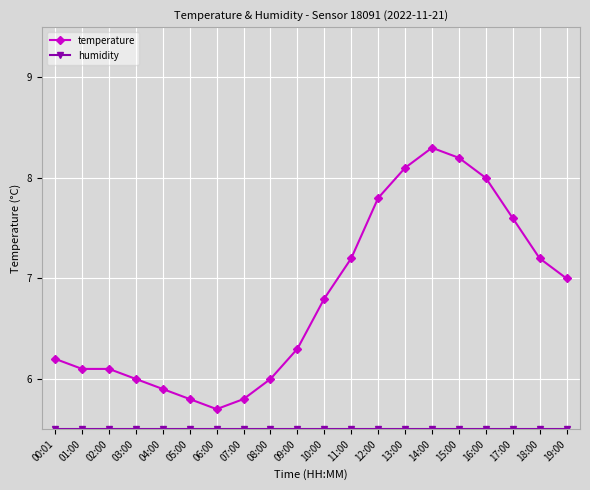

Is it true that temperature equals 6.1 at 02:00?

True